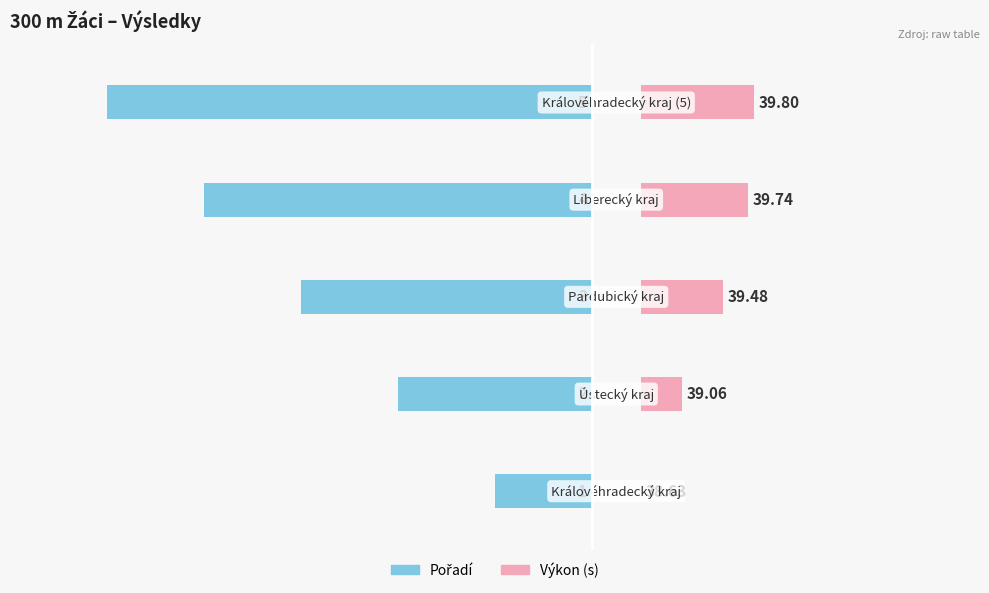

What are all the series names shown in the legend?

Pořadí, Výkon